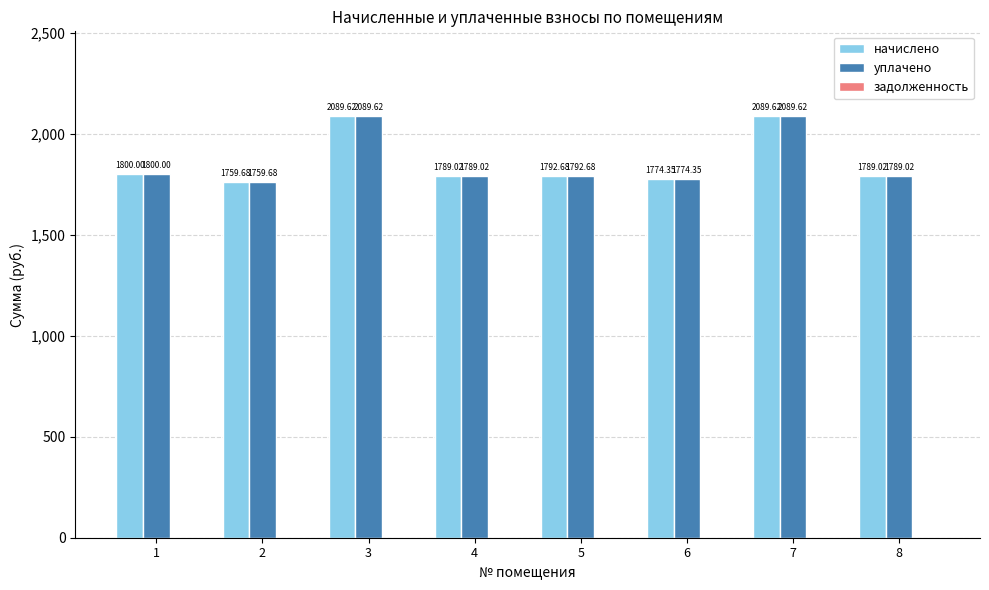

What is the sum of all начислено values?

14884.0